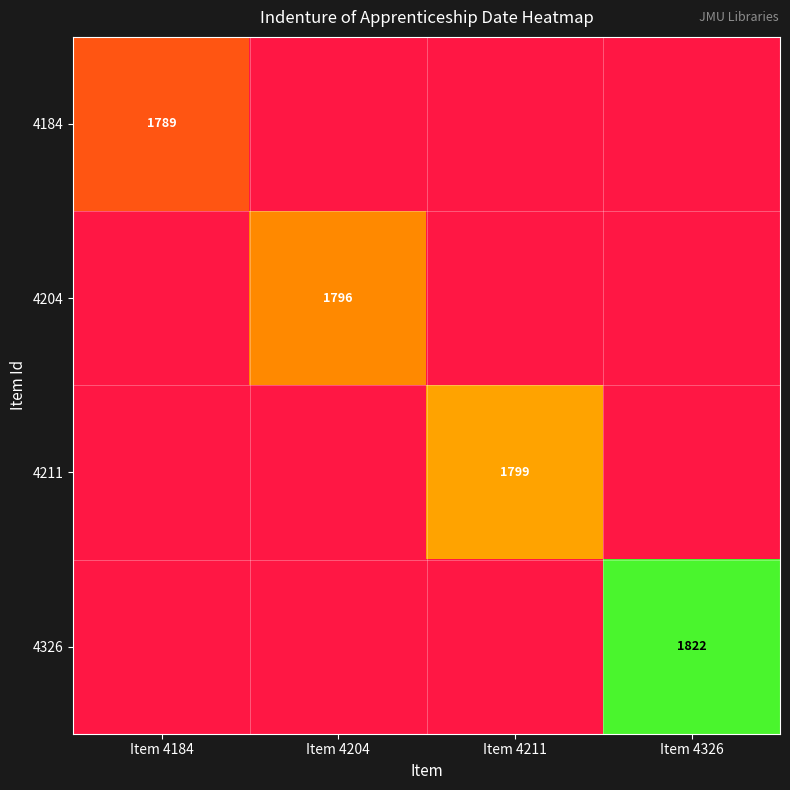

True or false: 4326 has a value of 1822 at Item 4326.

True